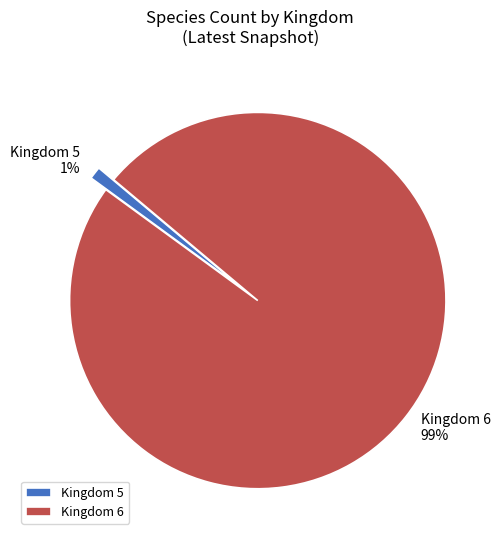

Which slice is the smallest?

Kingdom 5